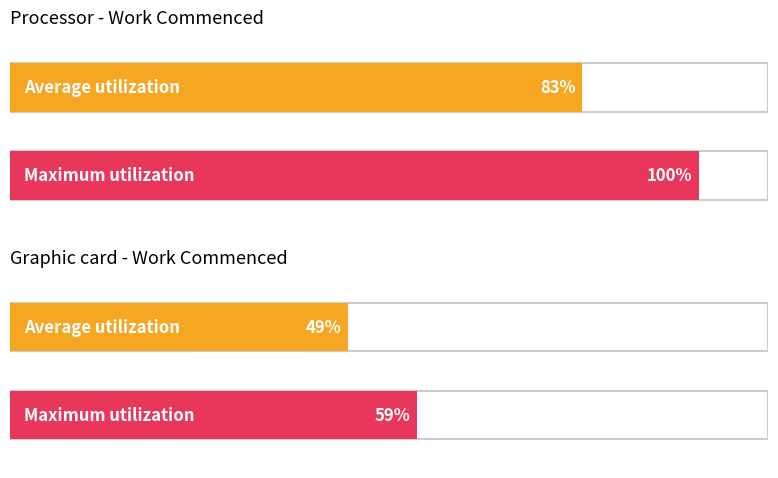

Is it true that Maximum utilization equals 141 at Original?

False